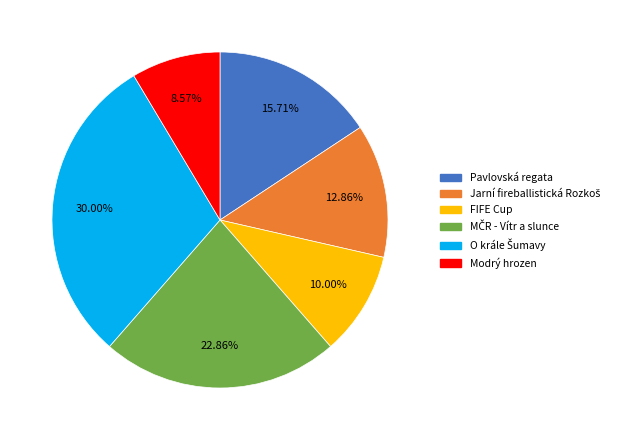

Do FIFE Cup and Modrý hrozen together represent more than half of the pie?

No